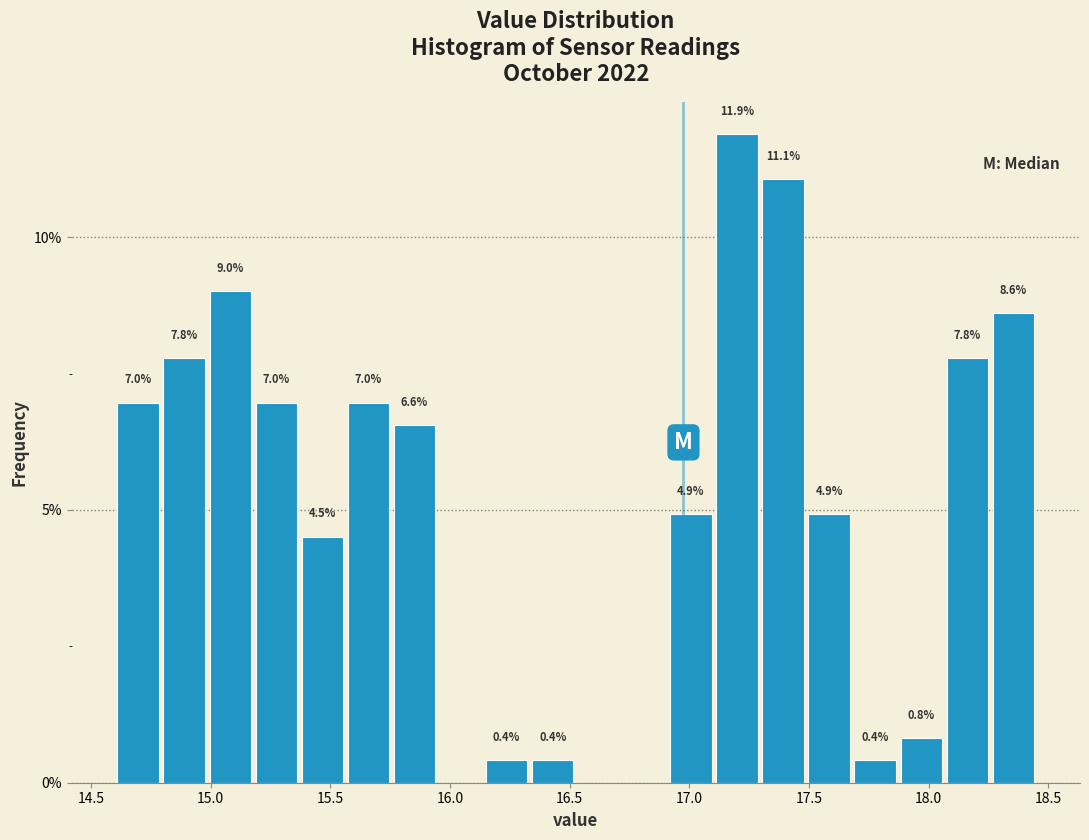

Around what value on the x-axis is the tallest bar? Give the approximate position of its centre, as read against the axis.

17.20